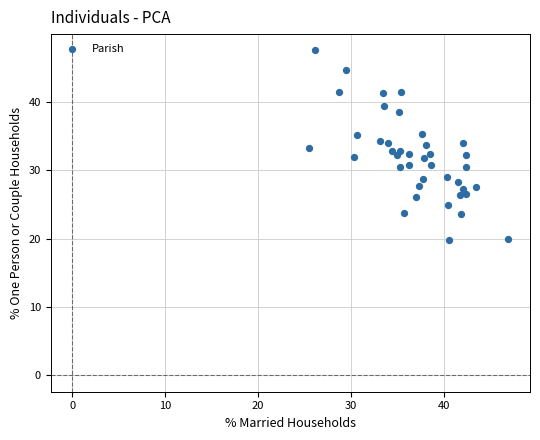

What is the range of X values (max minus min)?

21.4